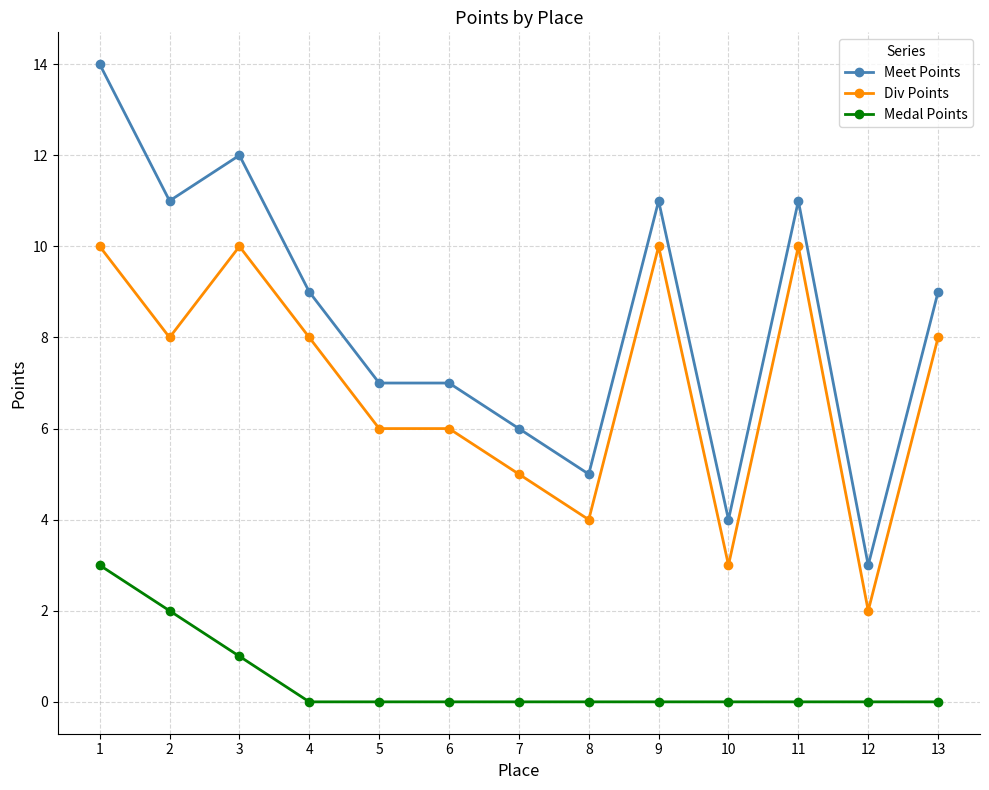

What are all the series names shown in the legend?

Meet Points, Div Points, Medal Points